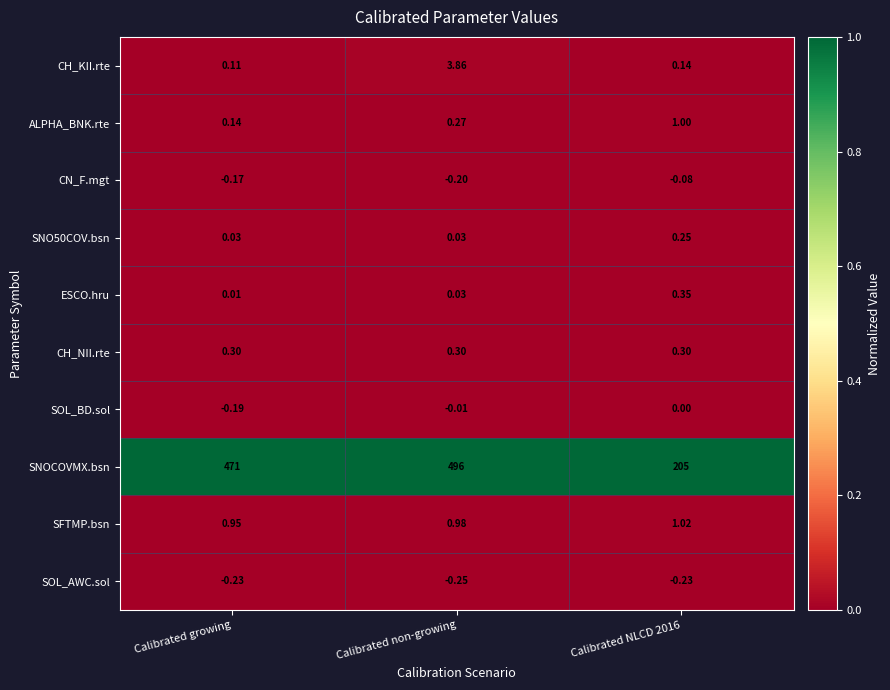

At which category is the sum across all series the highest?

Calibrated non-growing